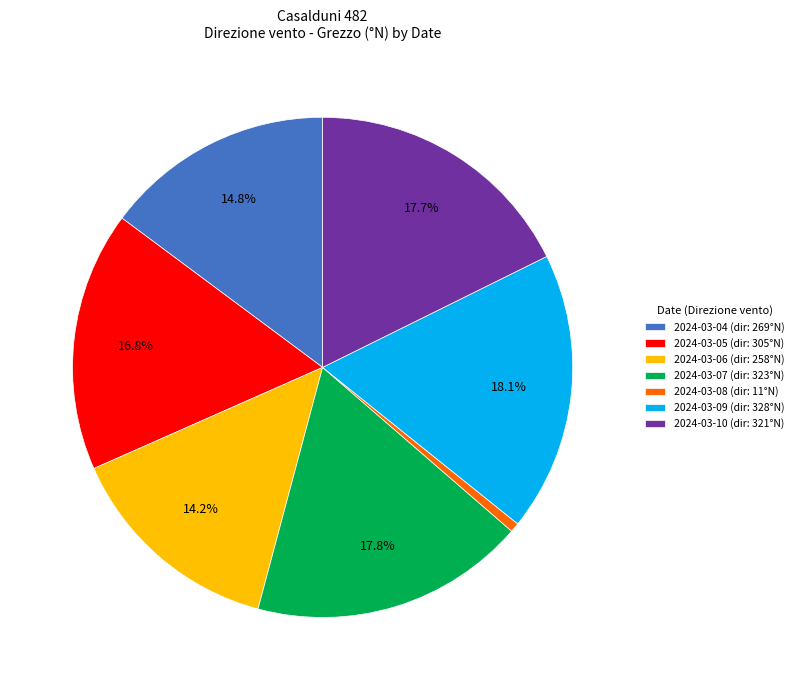

True or false: 2024-03-05 accounts for 10% of the total.

False